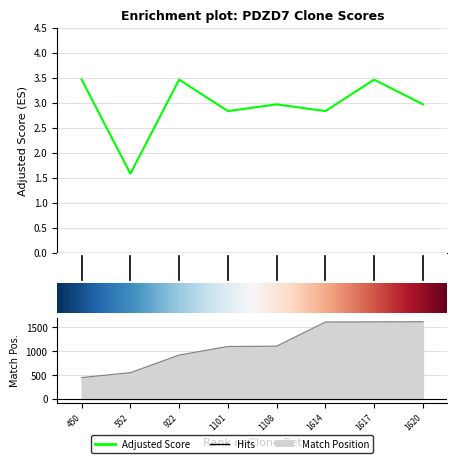

Does the chart have visible grid lines?

Yes